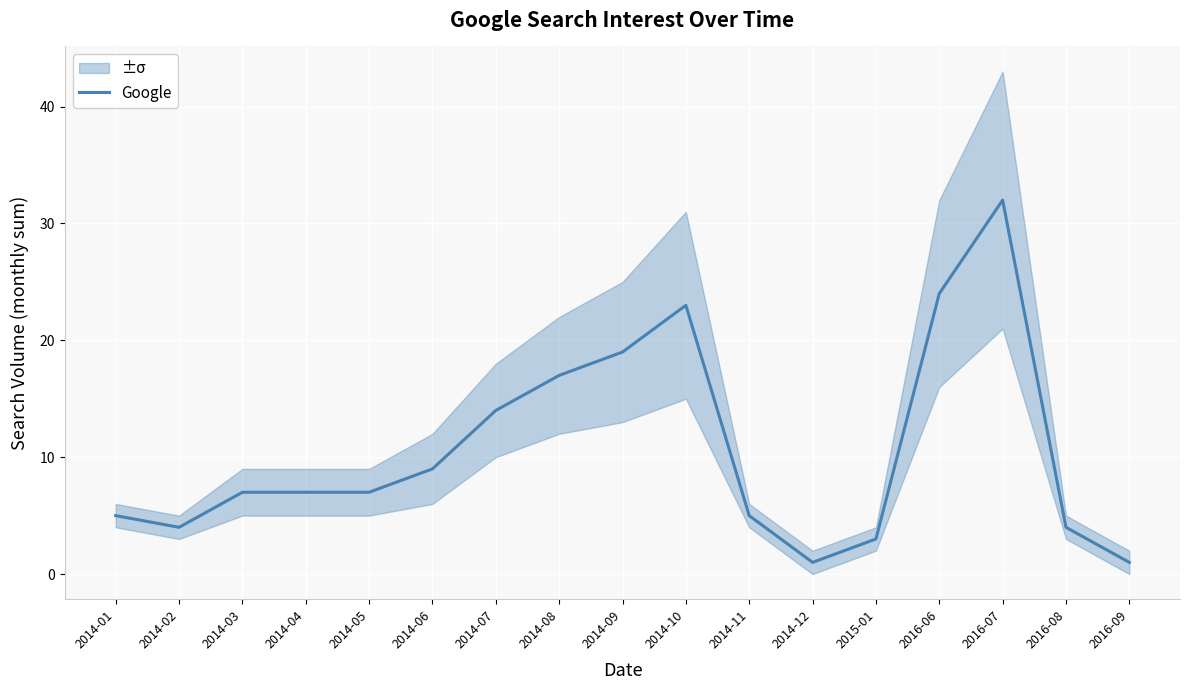

What is the label of the 4th point from the right?

2016-06